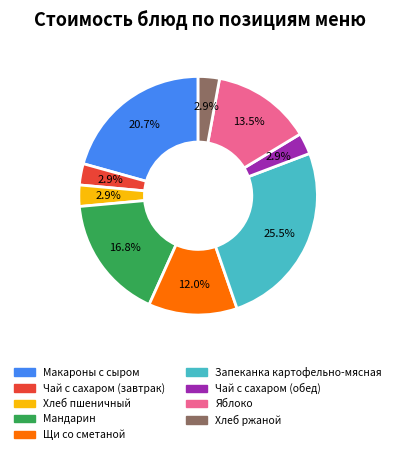

How many segments does this pie chart have?

9